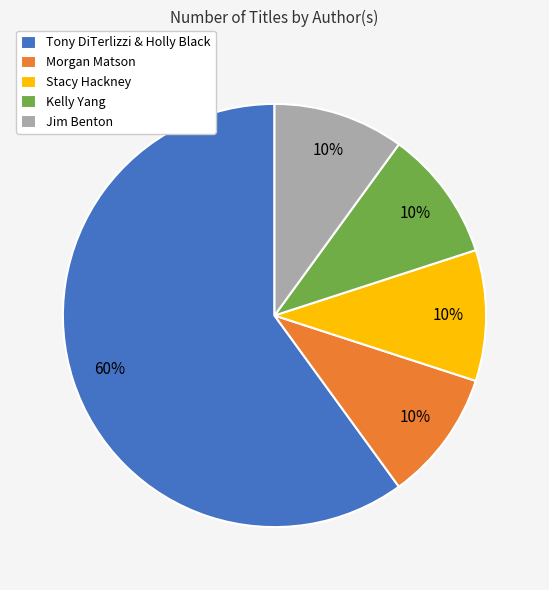

Is there any slice that represents more than half of the pie?

Yes